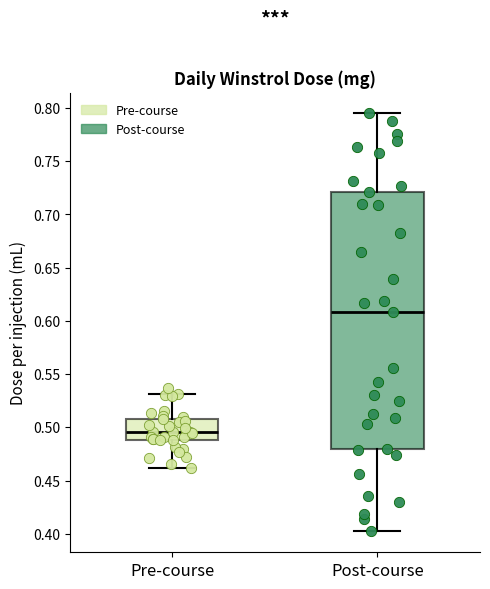

Where does the upper whisker of the box for Pre-course end on the y-axis? The values are not printed on the chart, so give them approximately, as read against the axis.

0.530